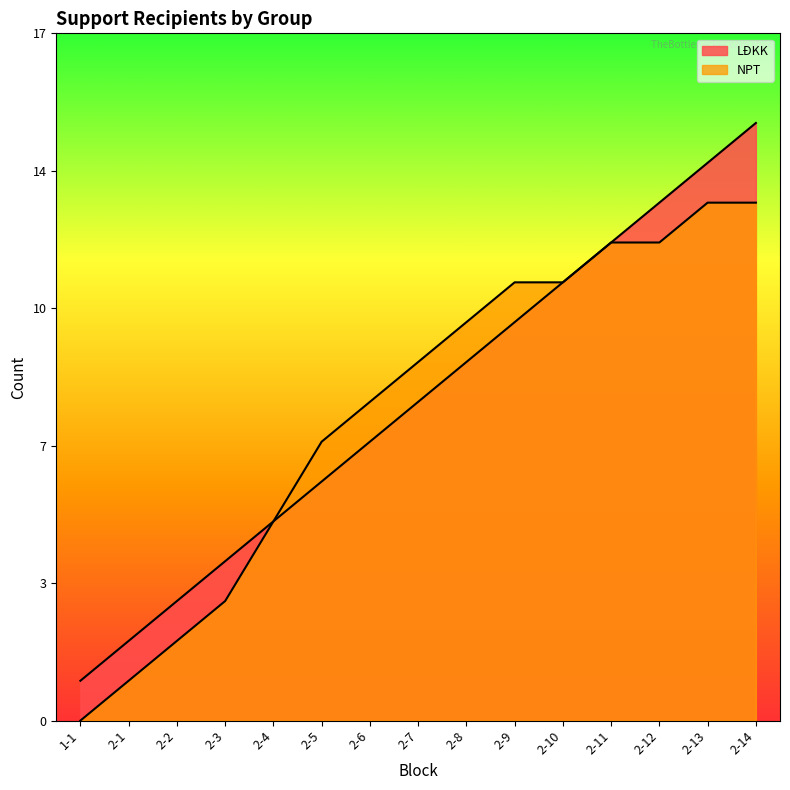

Between 2-6 and 2-10, which series saw the biggest shift?

LĐKK